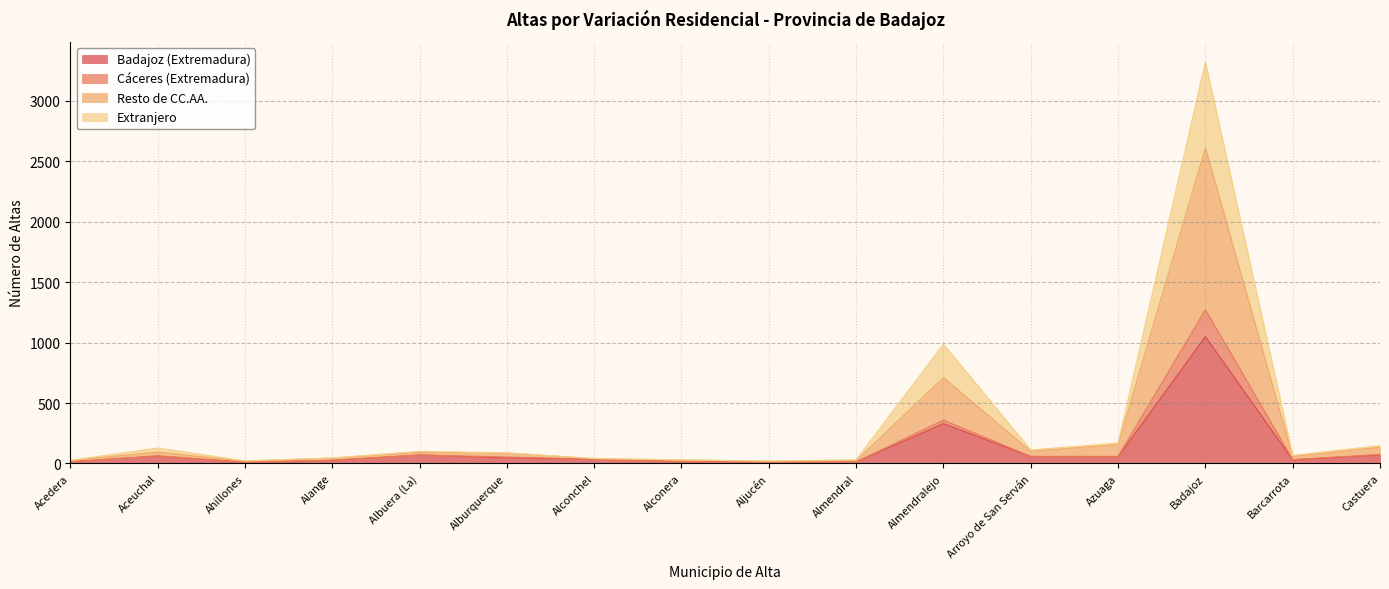

True or false: Extranjero and Badajoz (Extremadura) cross at least once.

False